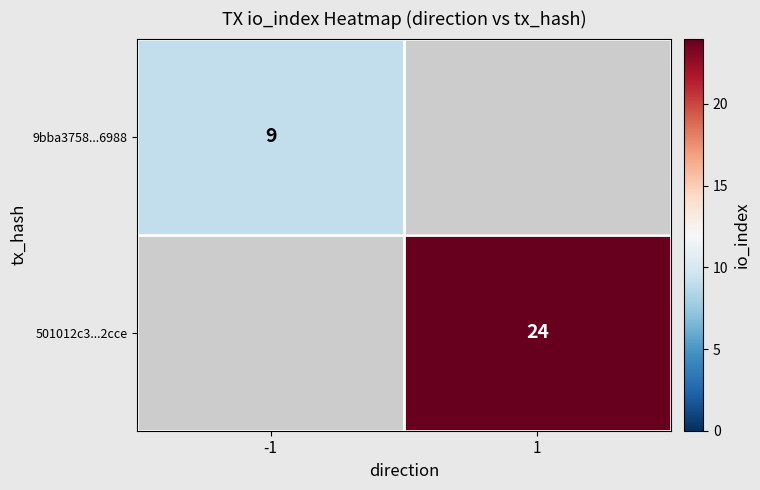

The 9bba3758...6988 series shows 9 at -1. True or false?

True